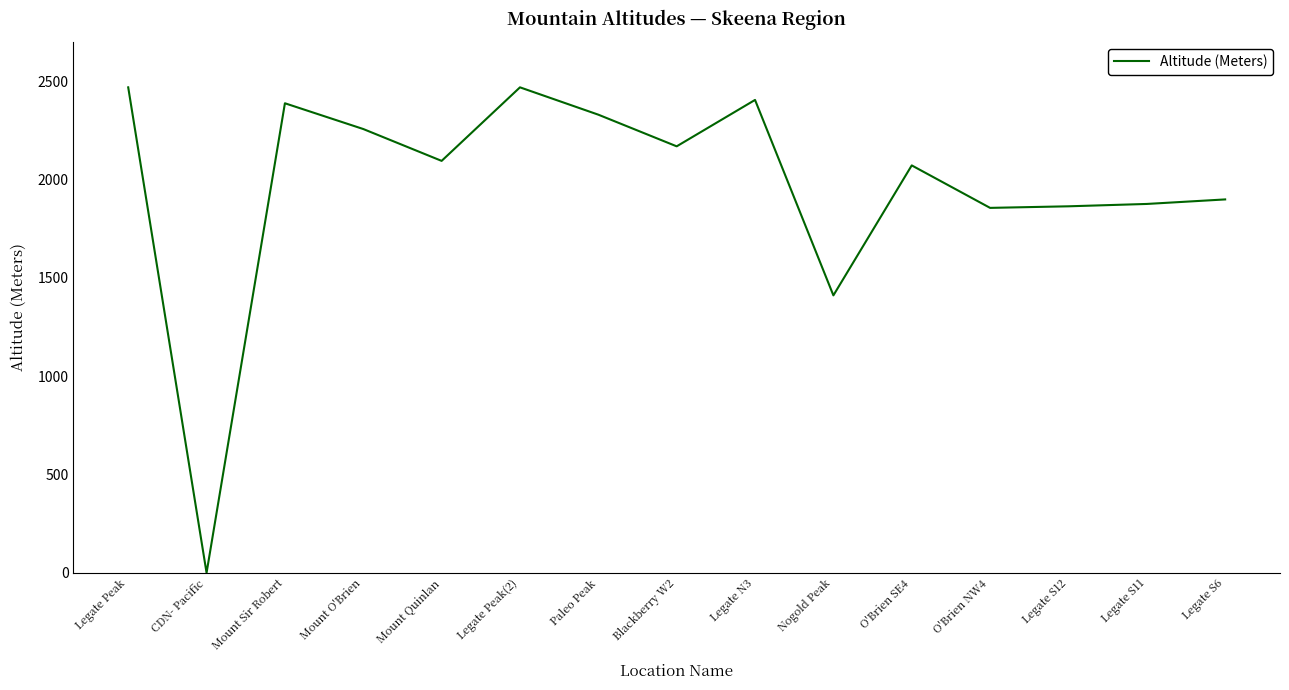

What is the change in value from Legate N3 to Legate S11?

-529